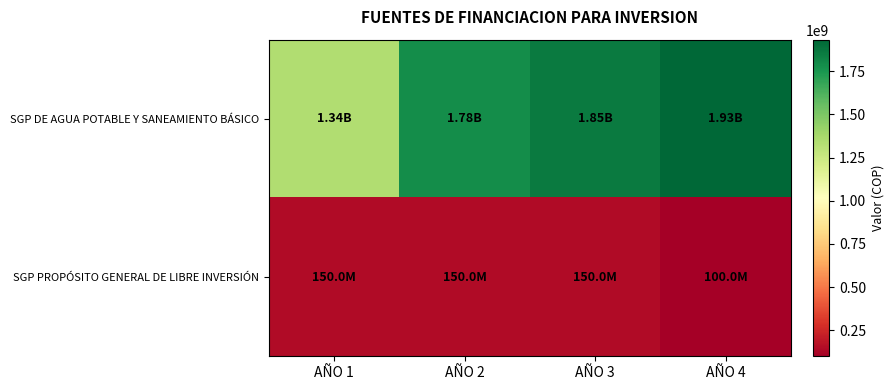

At which category does the chart reach its minimum across all series?

AÑO 4